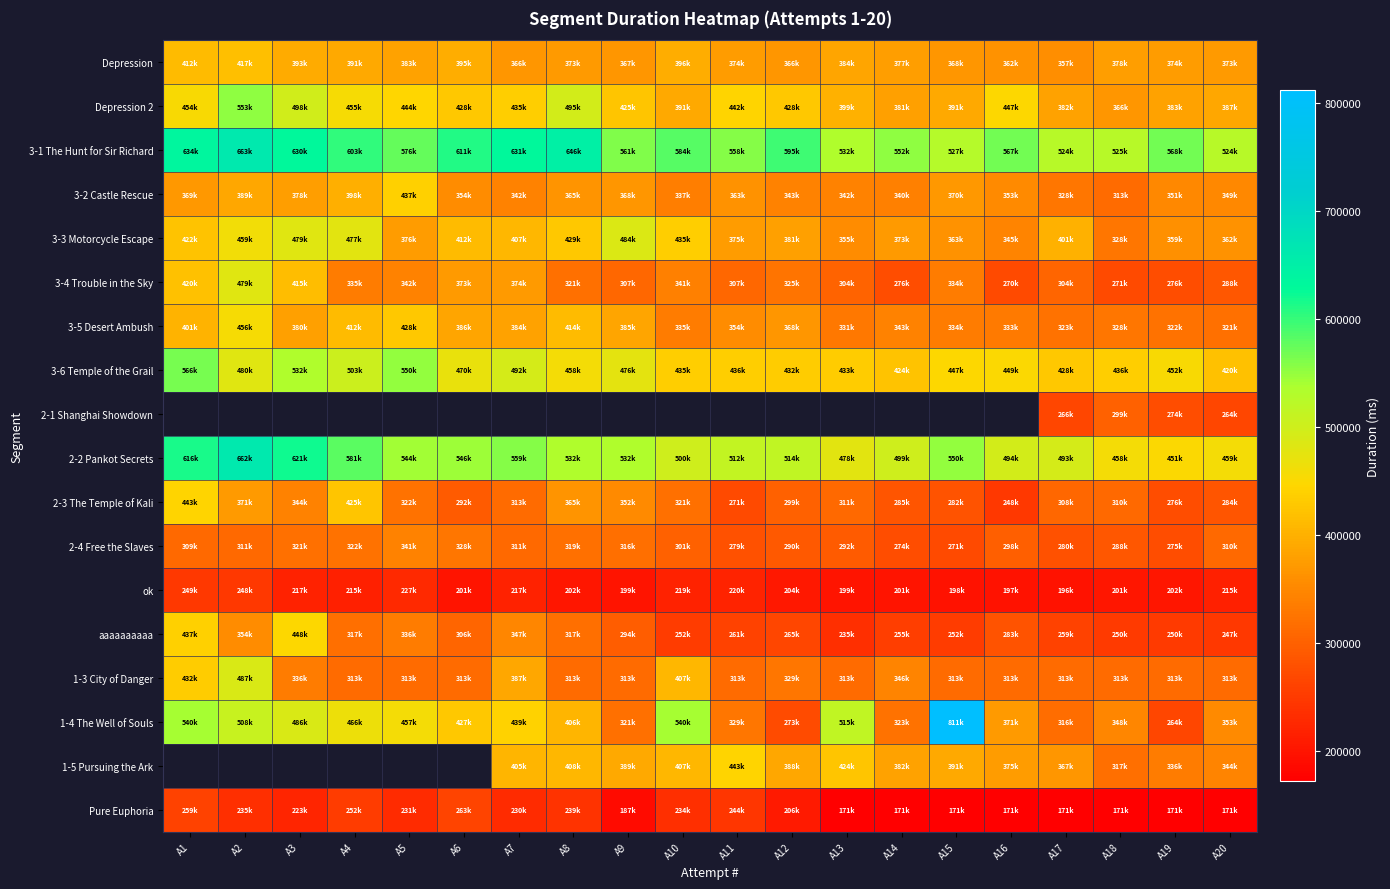

What is the difference between the maximum and minimum values in the 2-3 The Temple of Kali series?

195535.0